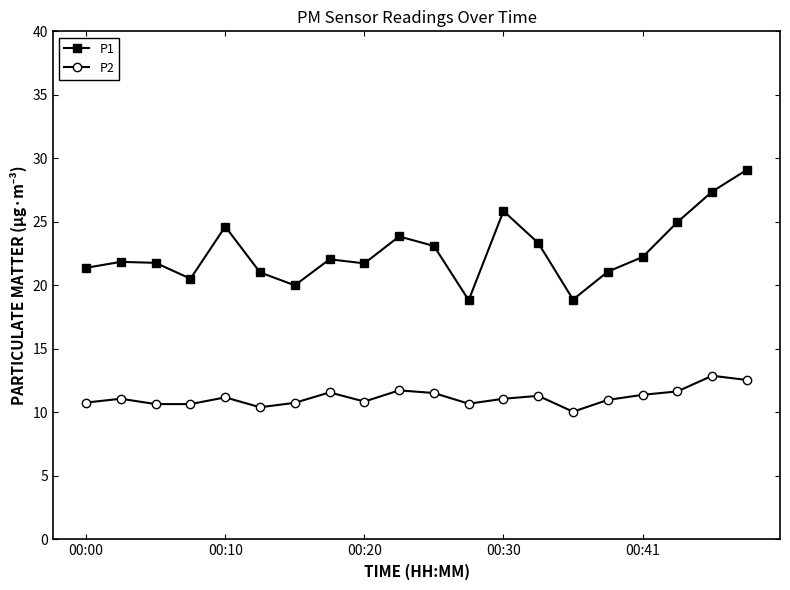

What is the value of the P1 point at the 11th from the left?

23.1